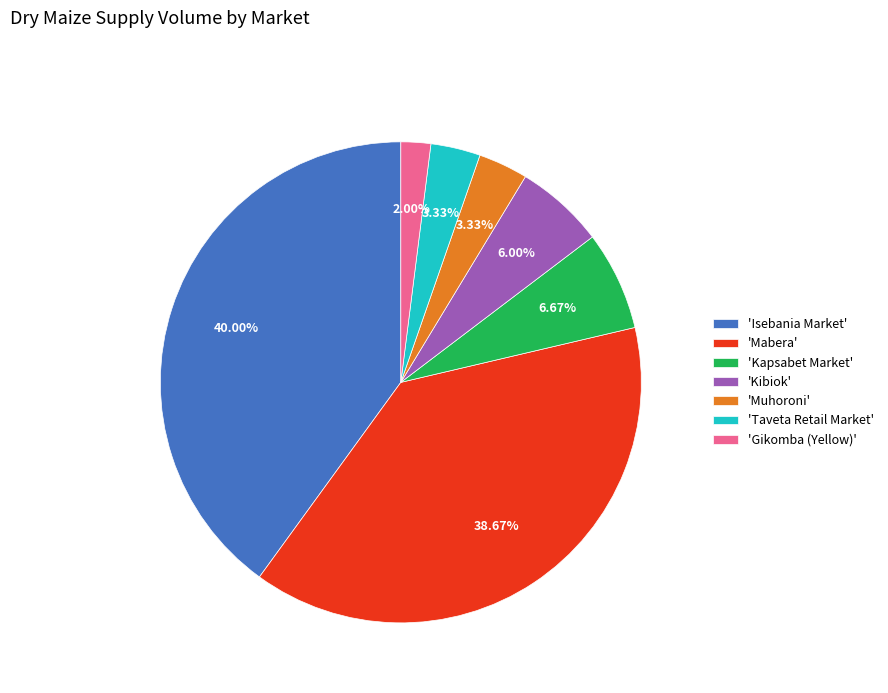

Is the sum of 'Kapsabet Market' and 'Isebania Market' greater than half?

No